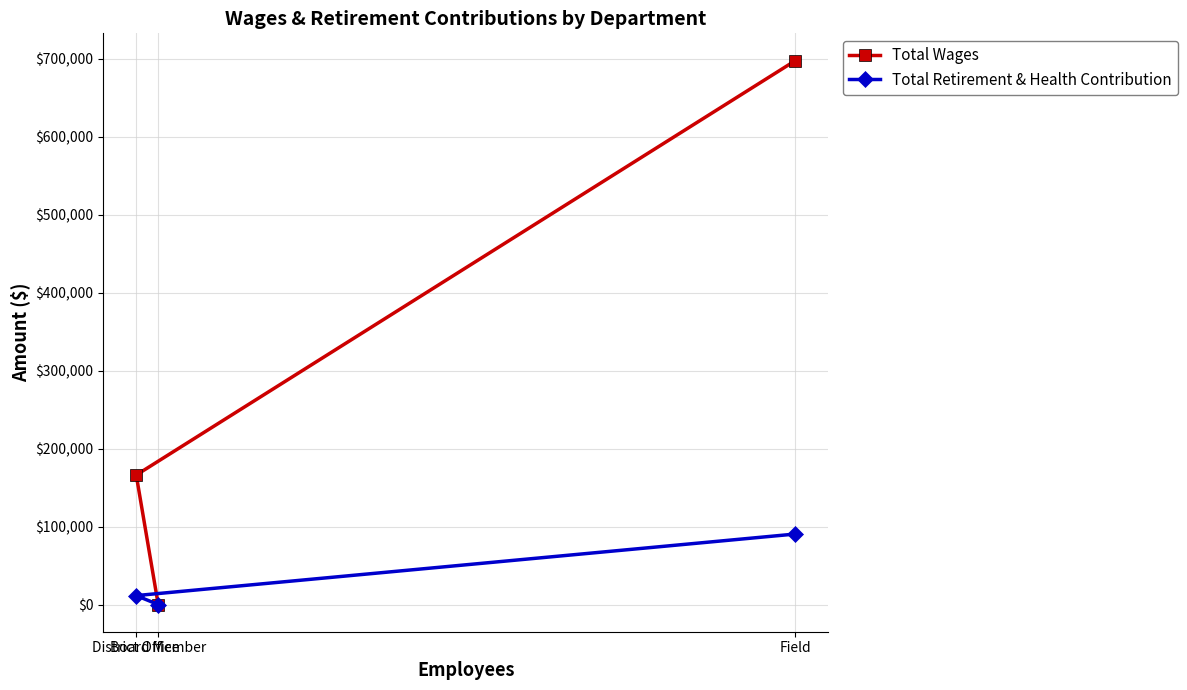

Is it true that Total Retirement & Health Contribution equals 4388 at District Office?

False